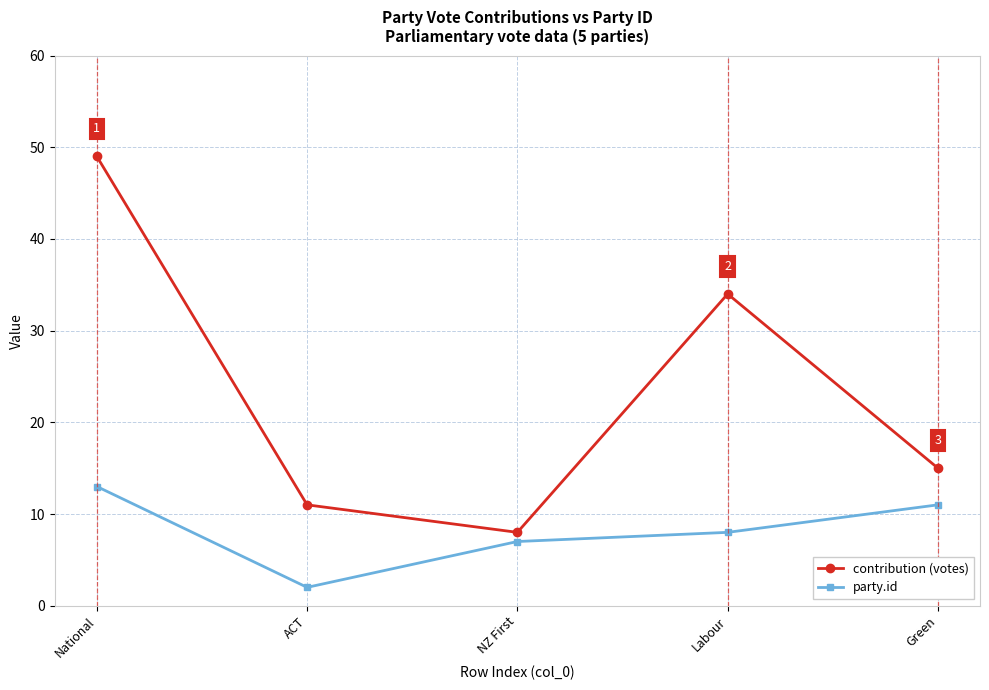

Does the chart have visible grid lines?

Yes